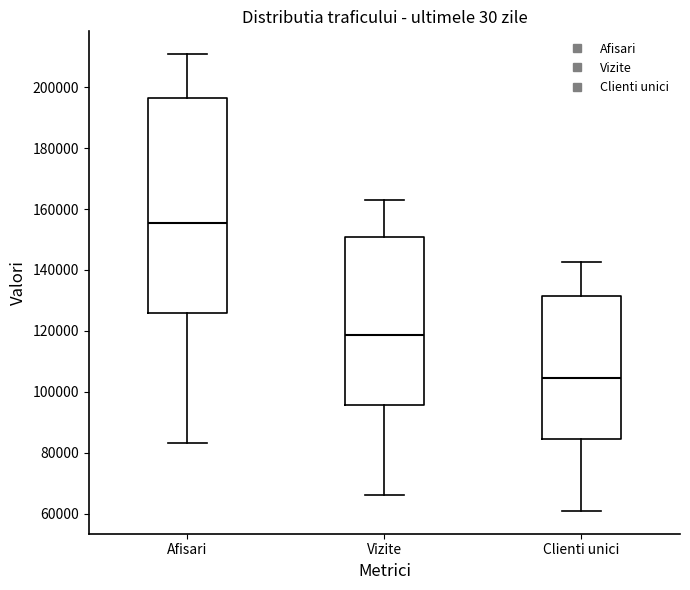

Where does the upper whisker of the box for Clienti unici end on the y-axis? The values are not printed on the chart, so give them approximately, as read against the axis.

142000